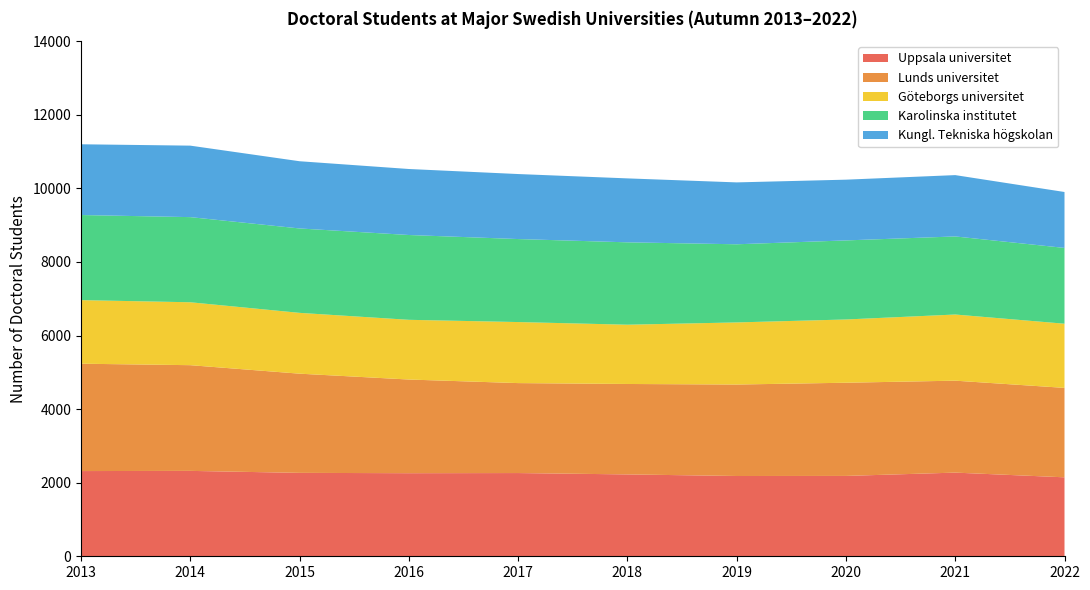

Reading left to right, list all the values displayed in this chart.

Uppsala universitet: 2013=2316	2014=2321	2015=2267	2016=2258	2017=2262	2018=2225	2019=2182	2020=2184	2021=2274	2022=2146
Lunds universitet: 2013=2918	2014=2873	2015=2696	2016=2546	2017=2445	2018=2458	2019=2486	2020=2533	2021=2499	2022=2431
Göteborgs universitet: 2013=1728	2014=1710	2015=1653	2016=1623	2017=1659	2018=1611	2019=1688	2020=1719	2021=1798	2022=1744
Karolinska institutet: 2013=2313	2014=2314	2015=2294	2016=2305	2017=2256	2018=2239	2019=2124	2020=2149	2021=2122	2022=2060
Kungl. Tekniska högskolan: 2013=1923	2014=1943	2015=1827	2016=1794	2017=1767	2018=1738	2019=1682	2020=1651	2021=1667	2022=1520